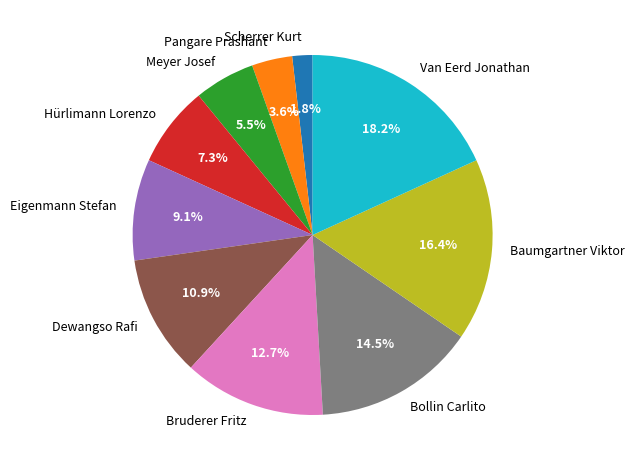

What is the largest slice in the pie chart?

Van Eerd Jonathan